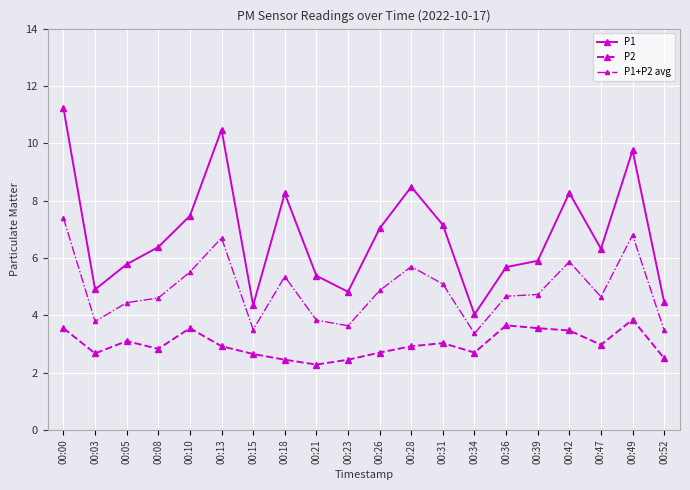

Which series has the largest range (max minus min)?

P1